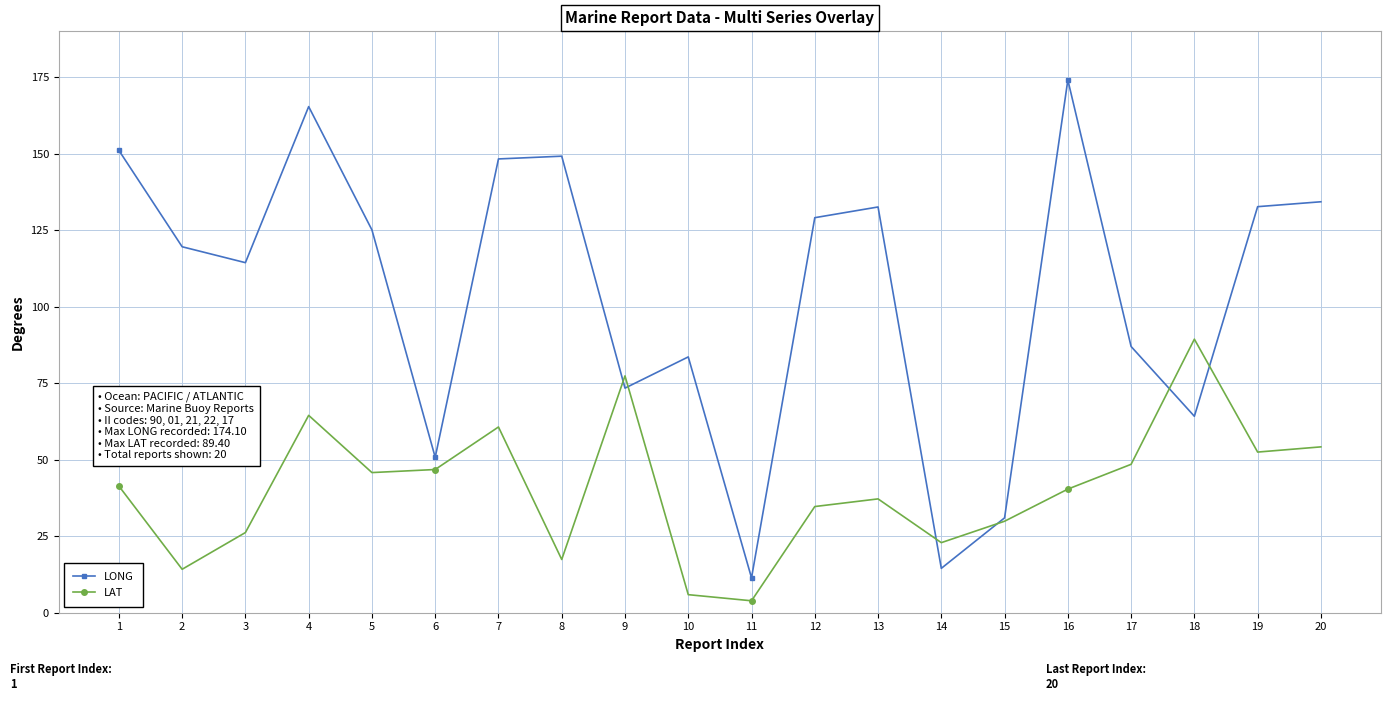

At which category does the chart reach its peak across all series?

16